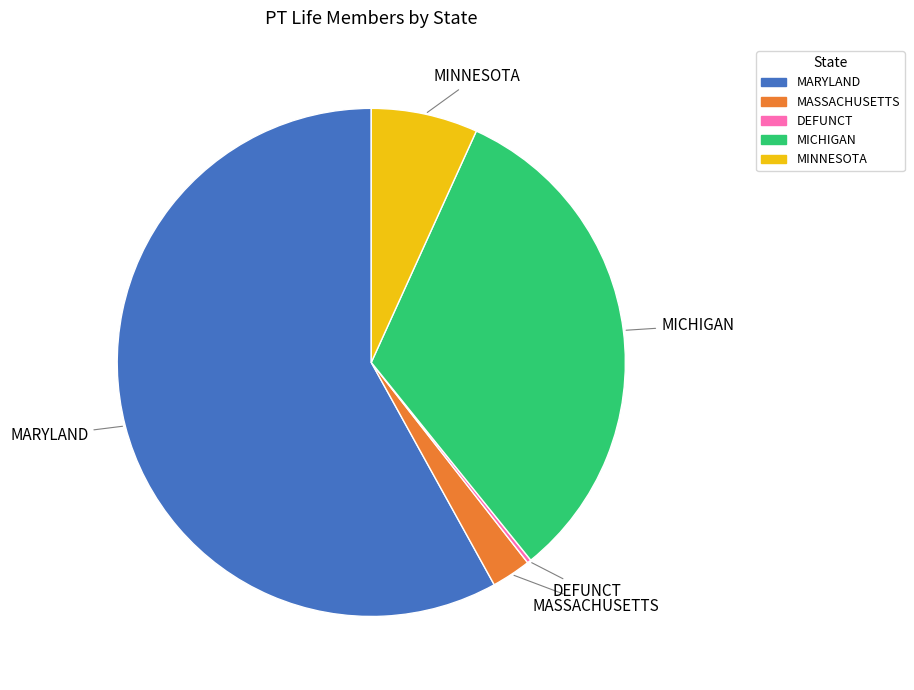

Does MARYLAND account for over 50% of the chart?

Yes